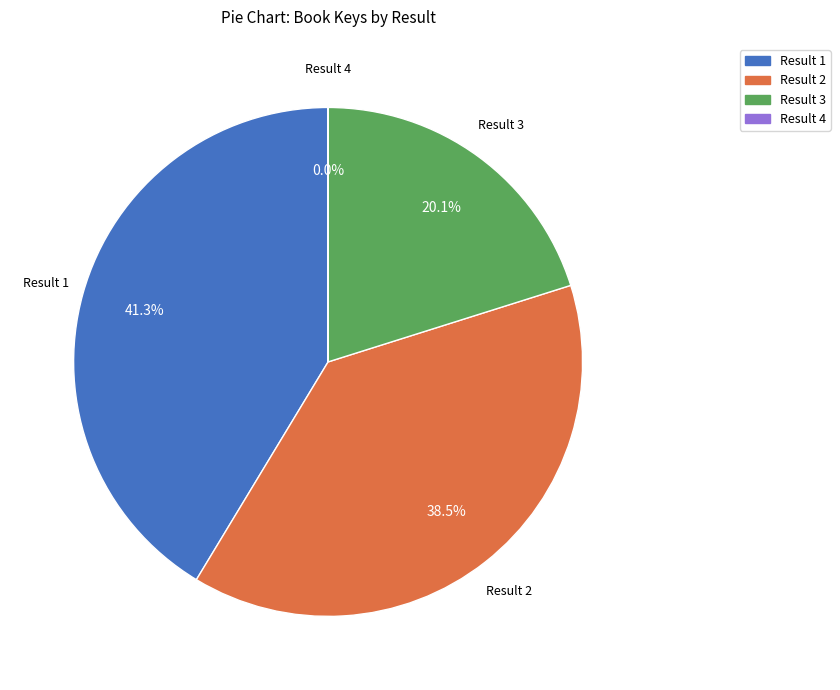

Is there any slice that represents more than half of the pie?

No